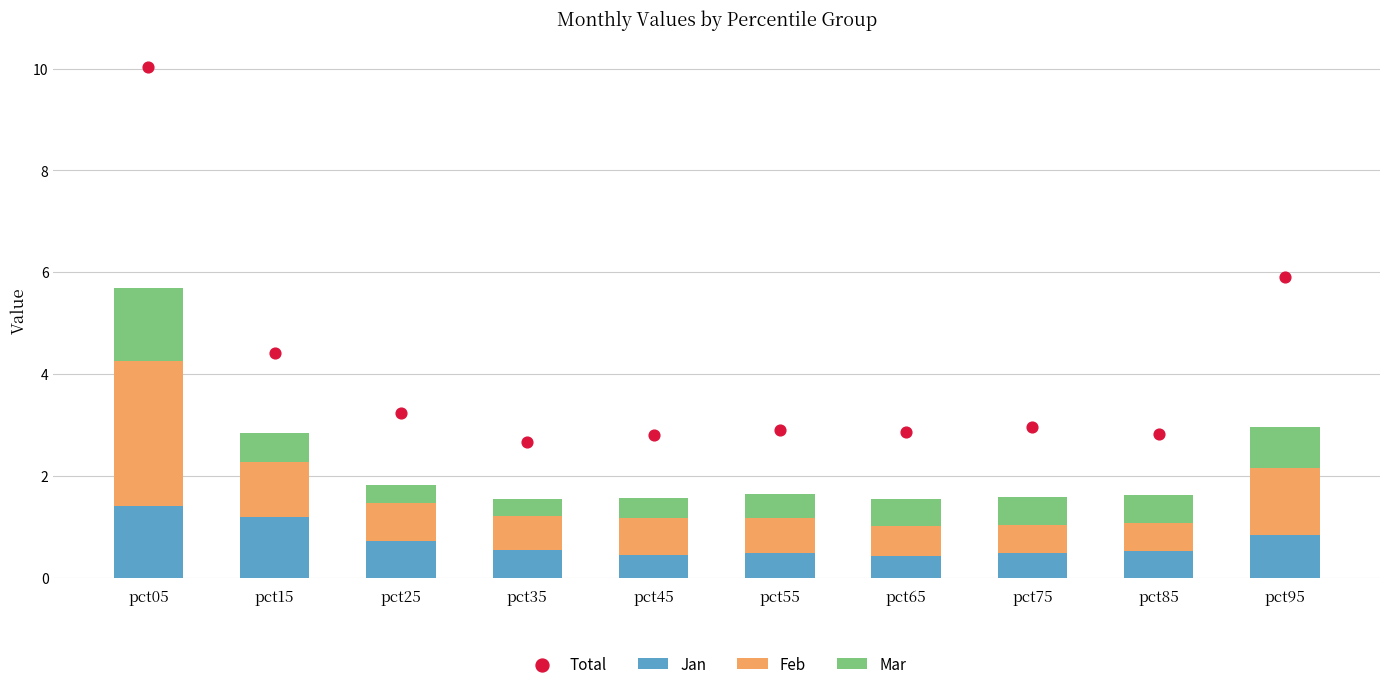

Which series reaches the minimum Y coordinate?

Mar